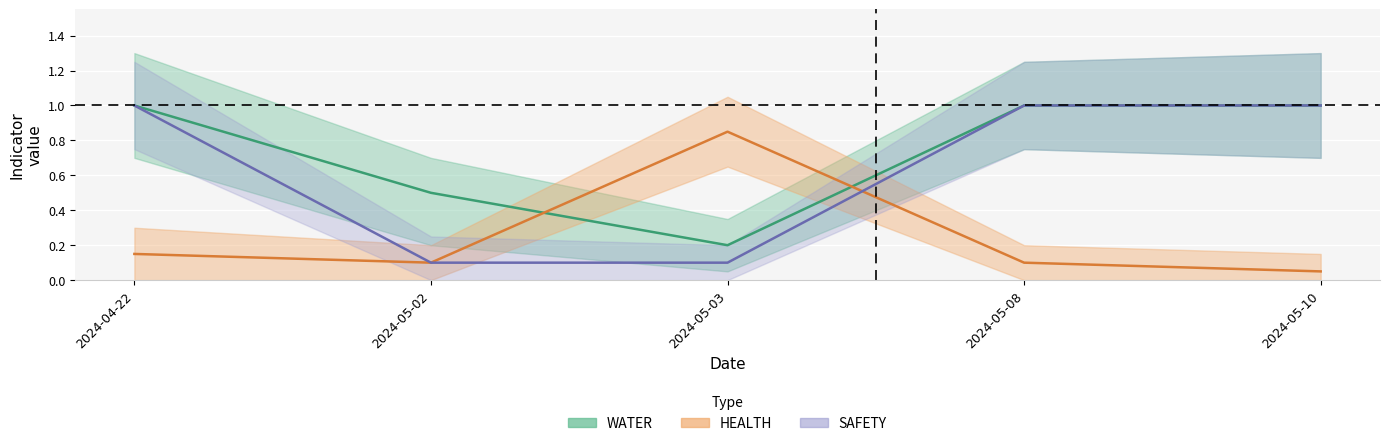

What is the value of the HEALTH point at the 2nd from the left?

0.1